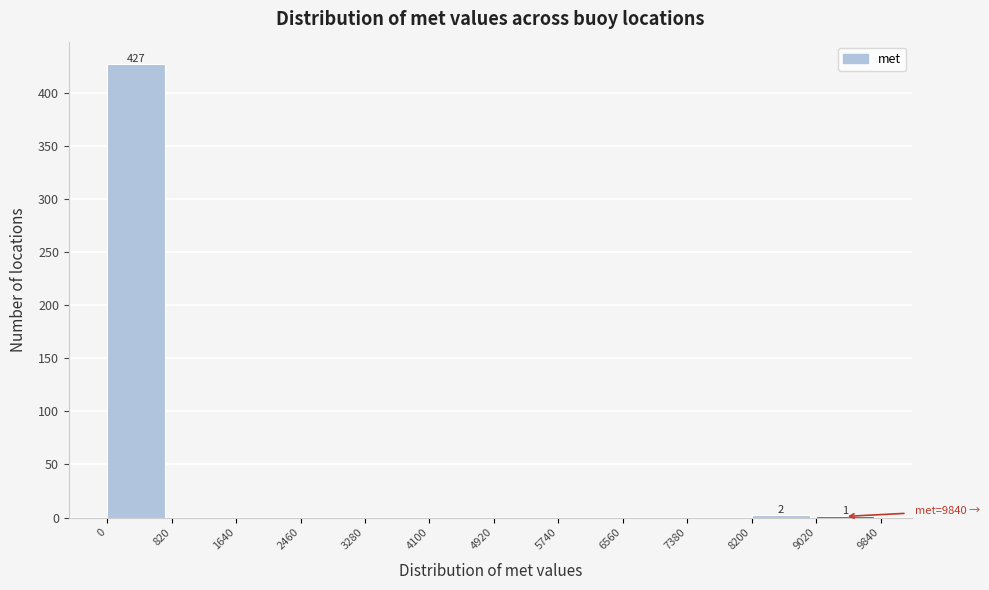

Which range on the x-axis has the tallest bar?

0 to 820